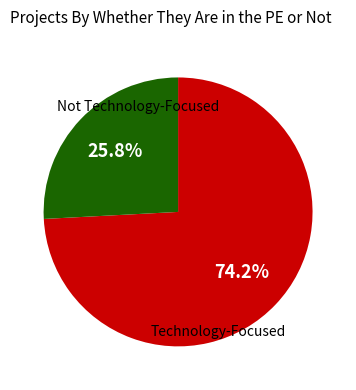

What is the largest slice in the pie chart?

Technology-Focused